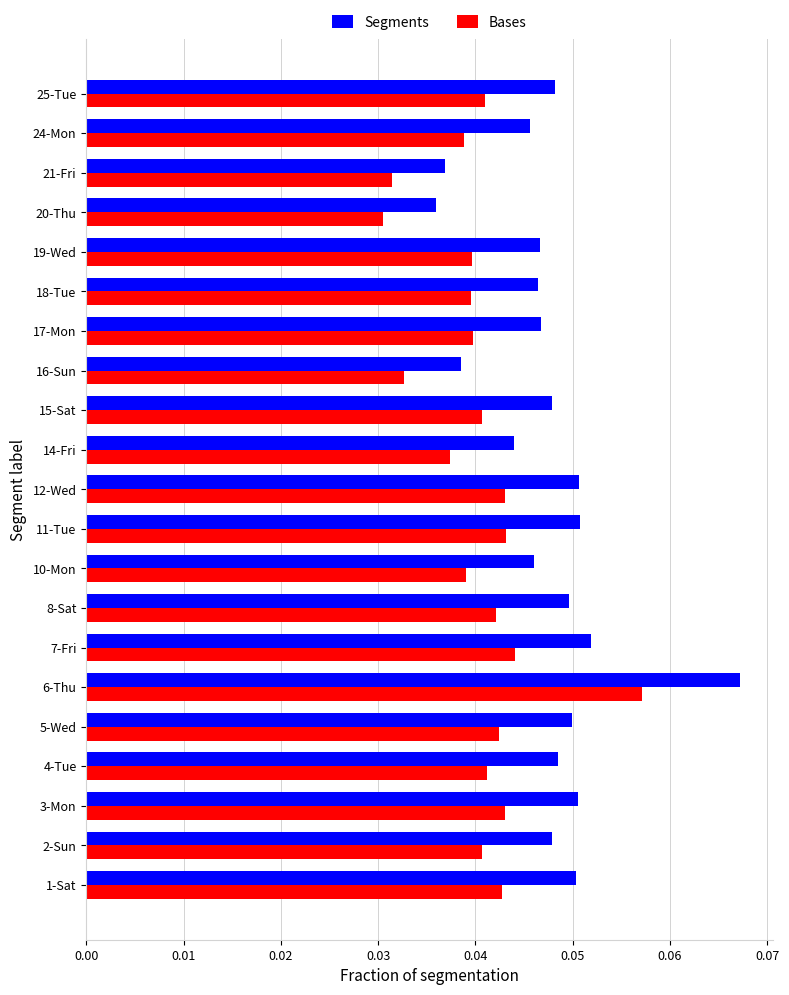

The value of Segments at 4-Tue is 0.1. True or false?

False